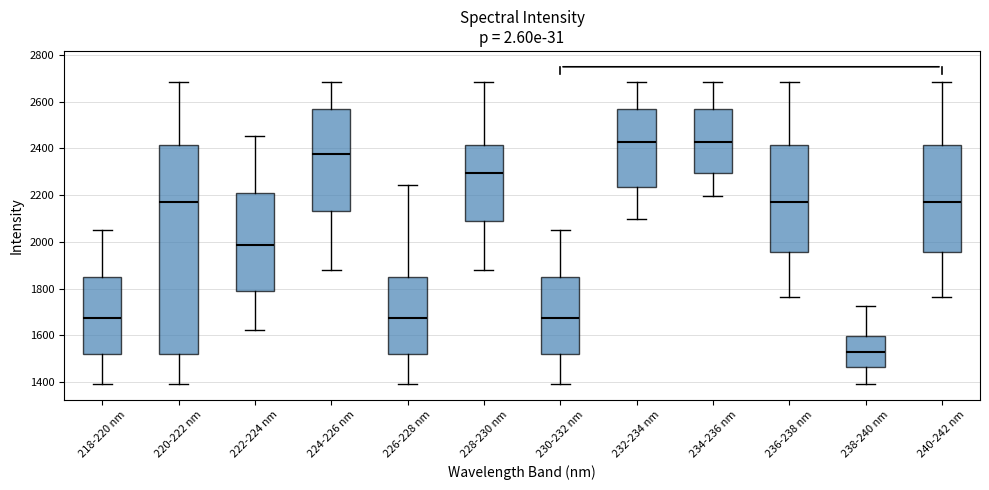

Which box is the tallest, from its lower edge to its upper edge?

220-222 nm